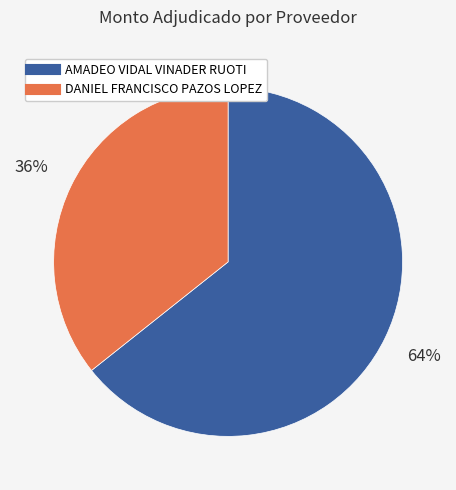

To the nearest percent, what is the combined percentage of AMADEO VIDAL VINADER RUOTI and DANIEL FRANCISCO PAZOS LOPEZ?

100%